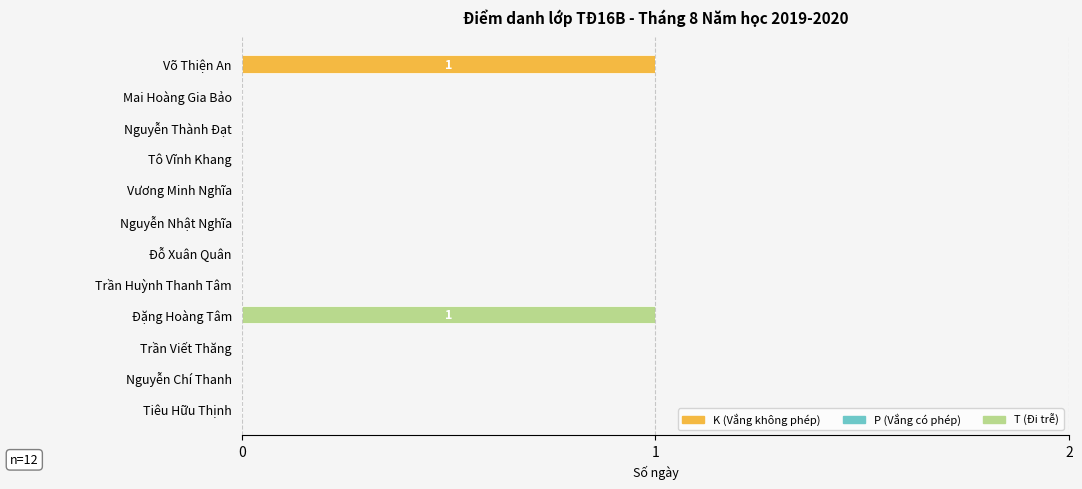

The K (Vắng không phép) series shows 0 at Trần Huỳnh Thanh Tâm. True or false?

True